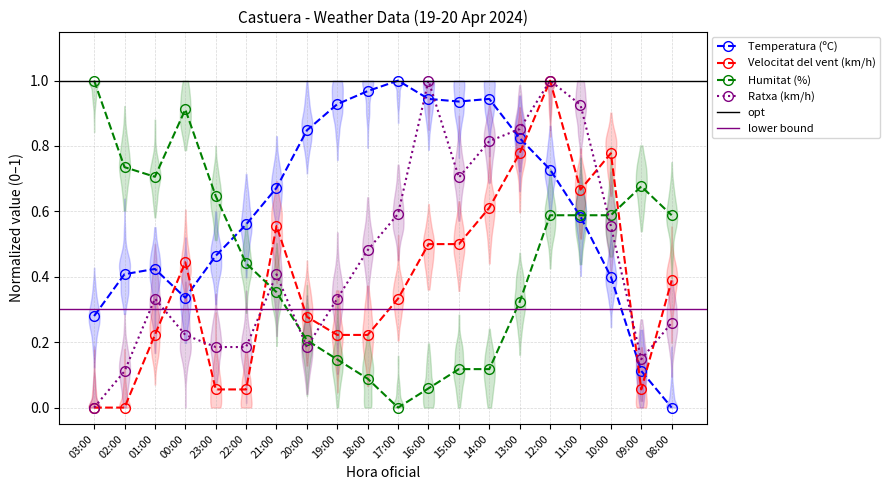

What is the spread (max minus min) of values at 18:00?

0.9